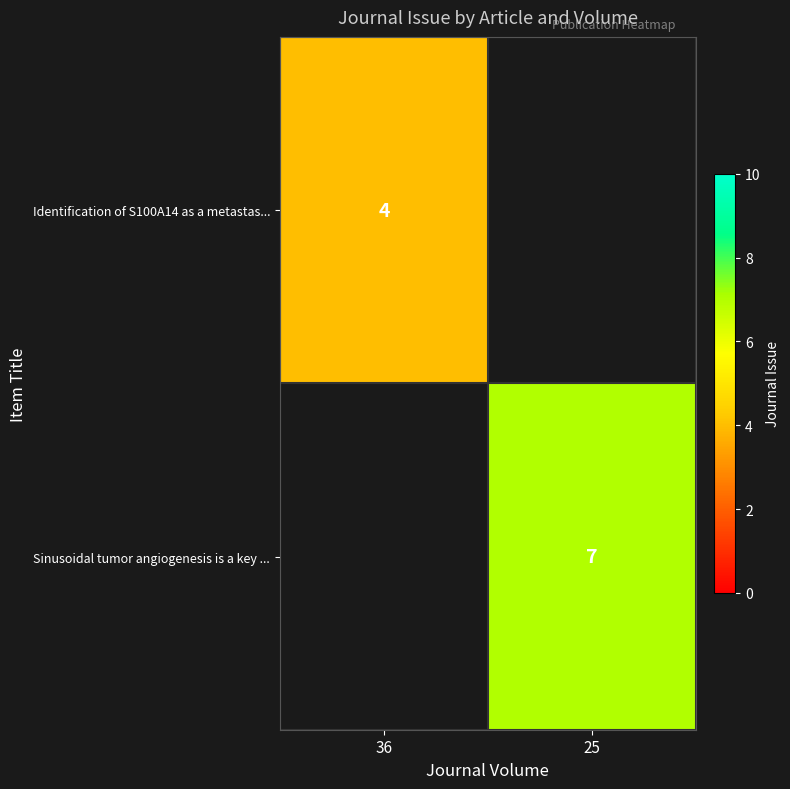

The Sinusoidal tumor angiogenesis is a key ... series shows 7 at 25. True or false?

True